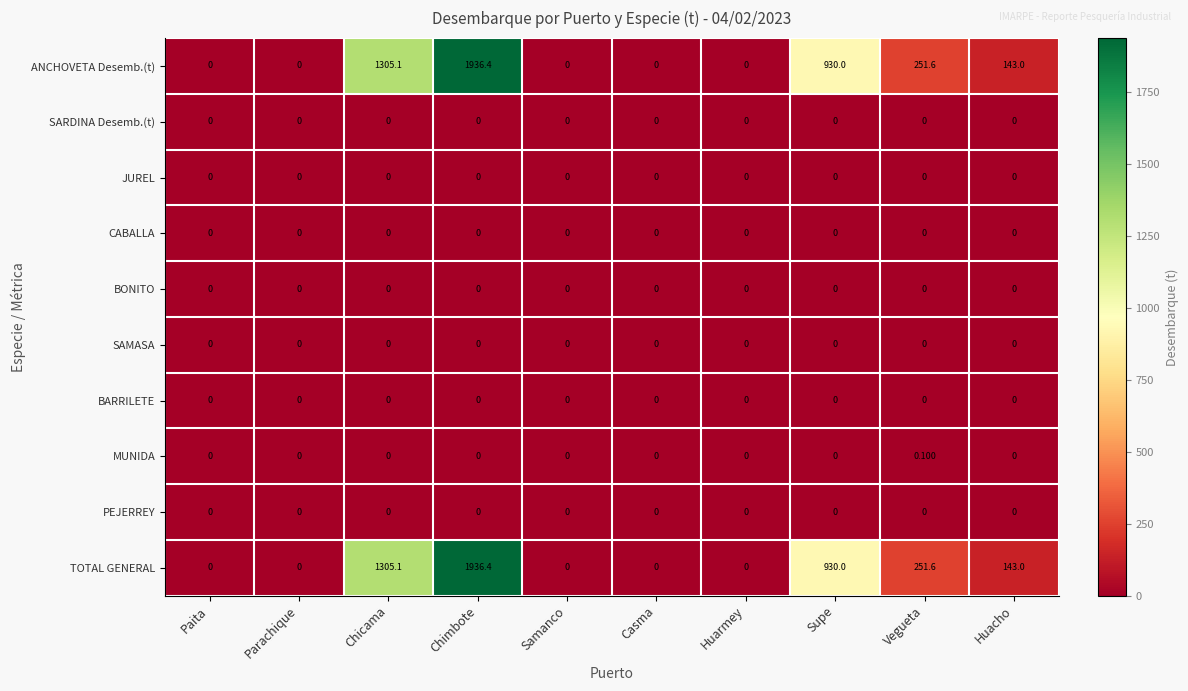

At how many categories does at least one series exceed 247?

4